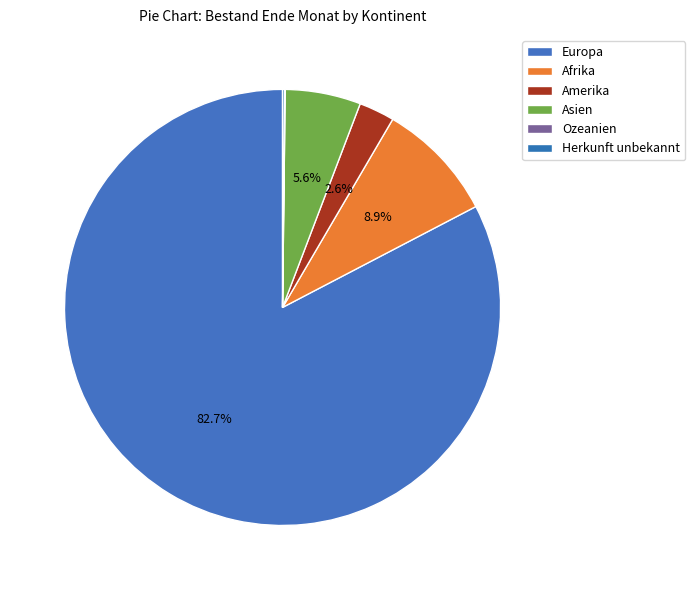

Which category accounts for the majority?

Europa